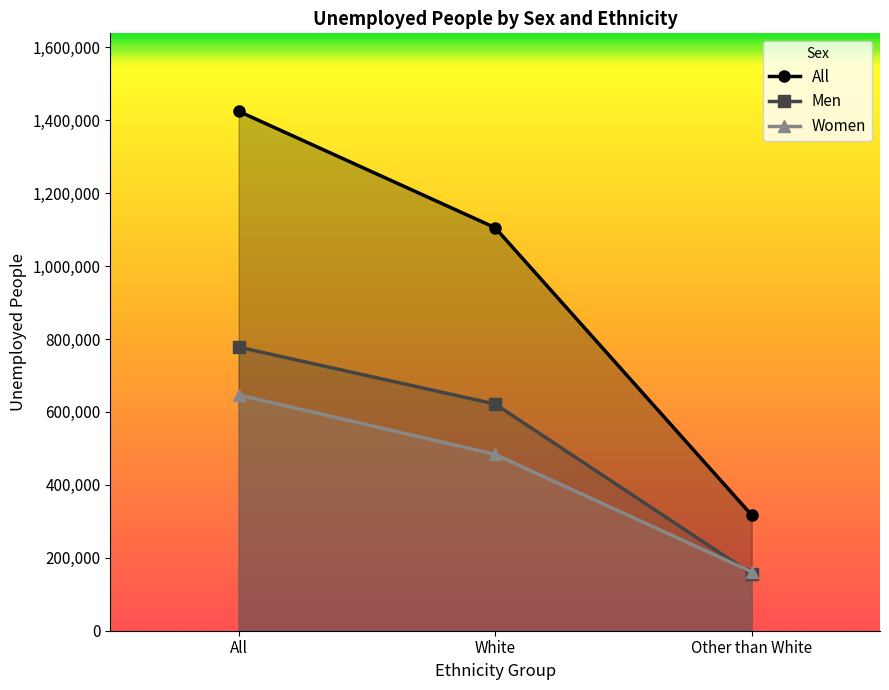

Reading left to right, list all the values displayed in this chart.

All: All=1424700	White=1105300	Other than White=317000
Men: All=777900	White=621600	Other than White=155600
Women: All=646800	White=483600	Other than White=161400